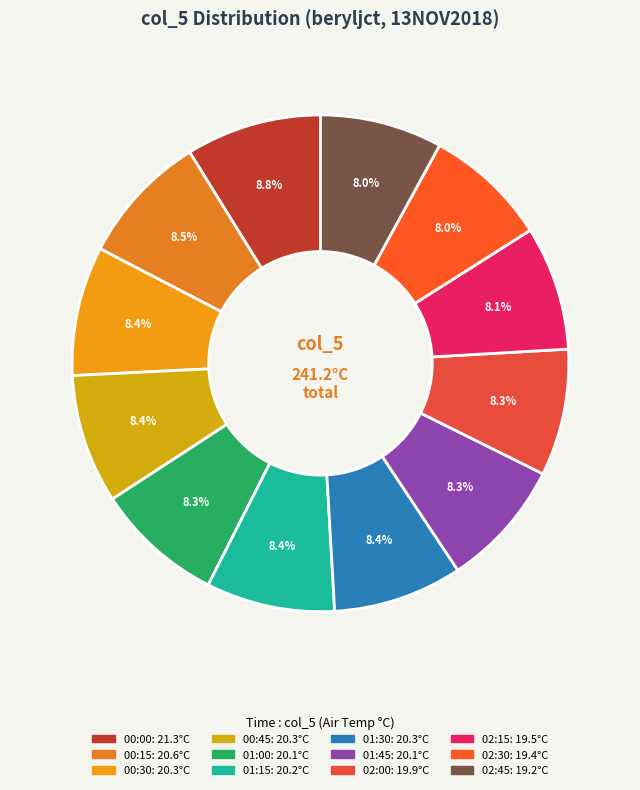

How many slices are in this pie chart?

12